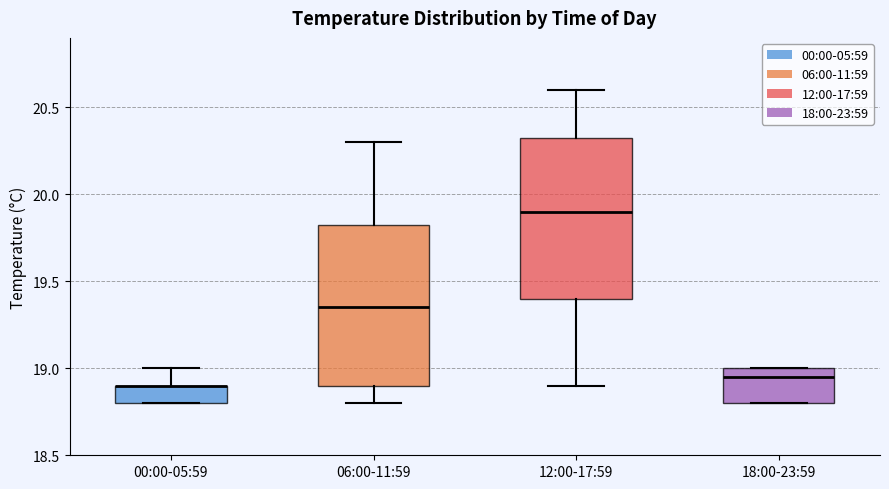

Reading left to right, read every box against the y-axis: the position of its median line, the range the box covers, and the ends of its whiskers. The values are not printed on the chart, so give them approximately, as read against the axis.

00:00-05:59: median 18.90 (drawn on the box's upper edge), box 18.80 to 18.90, whiskers 18.80 to 19.00
06:00-11:59: median 19.35, box 18.90 to 19.85, whiskers 18.80 to 20.30
12:00-17:59: median 19.90, box 19.40 to 20.35, whiskers 18.90 to 20.60
18:00-23:59: median 18.95, box 18.80 to 19.00, whiskers 18.80 to 19.00